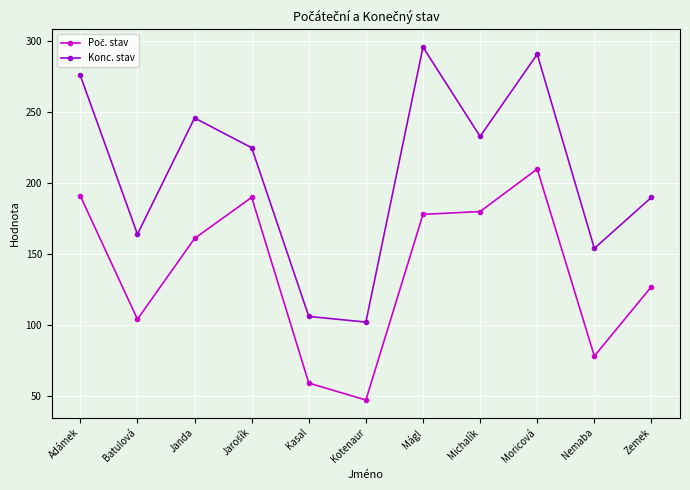

What is the sum of all Konc. stav values?

2283